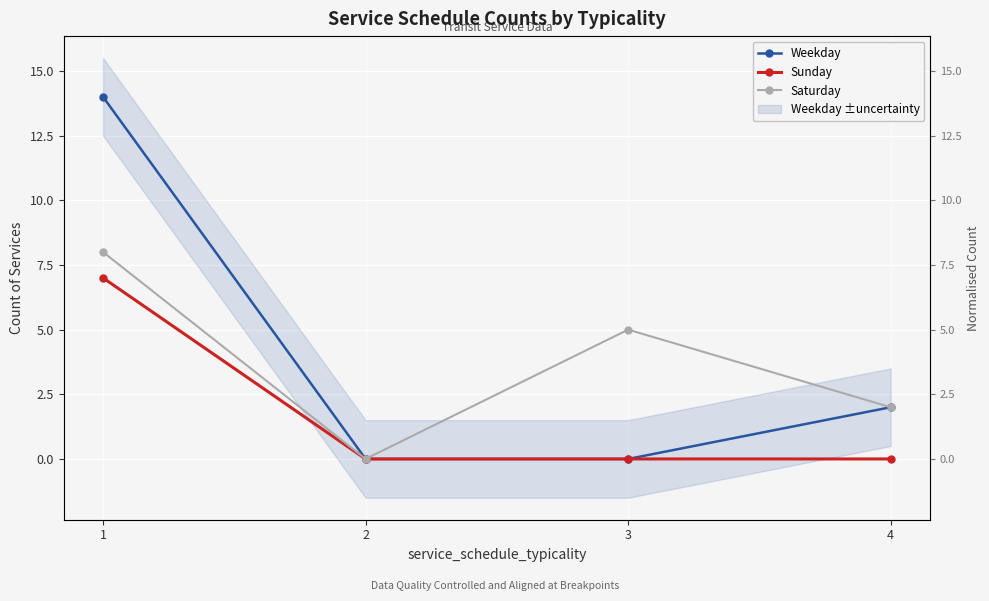

What is the maximum value for Weekday?

14